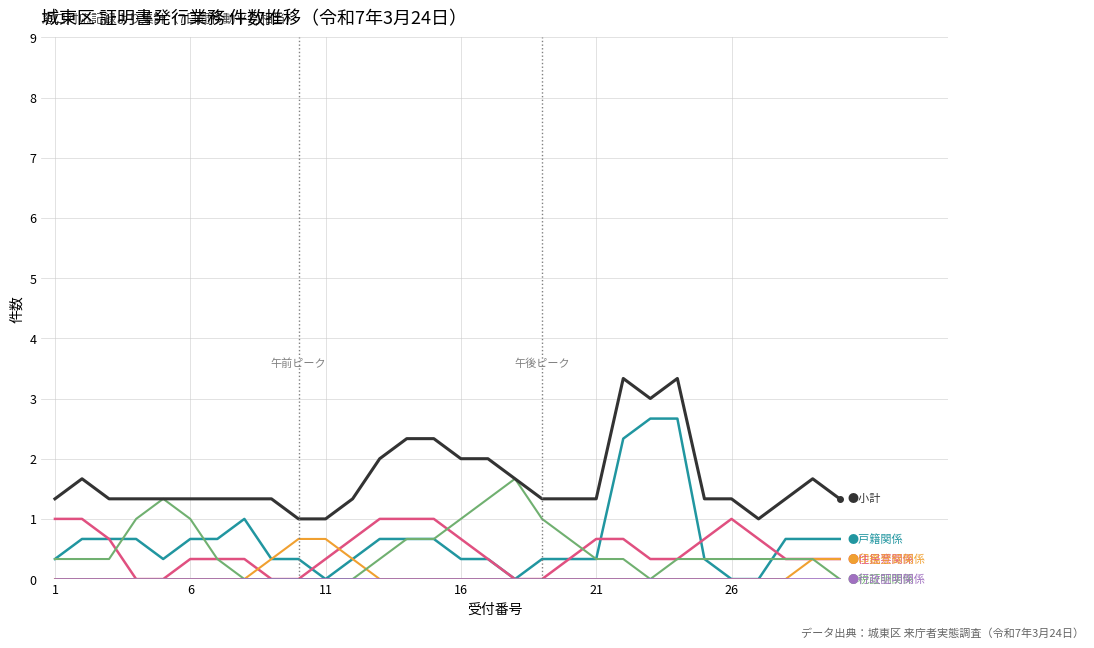

What is the maximum value shown in the chart?

3.3